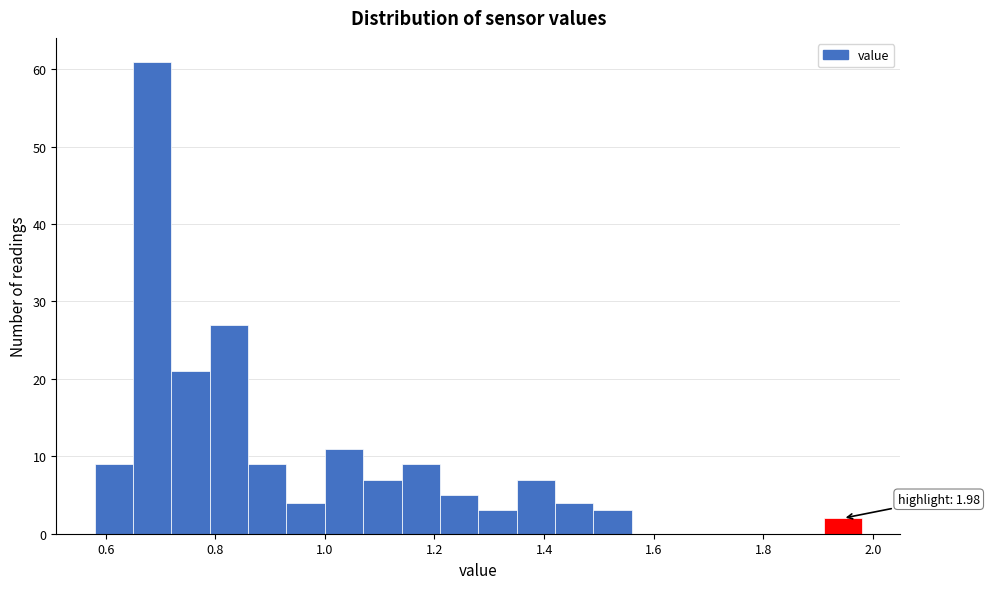

Read against the x-axis, roughly where is the centre of the tallest bar?

0.68